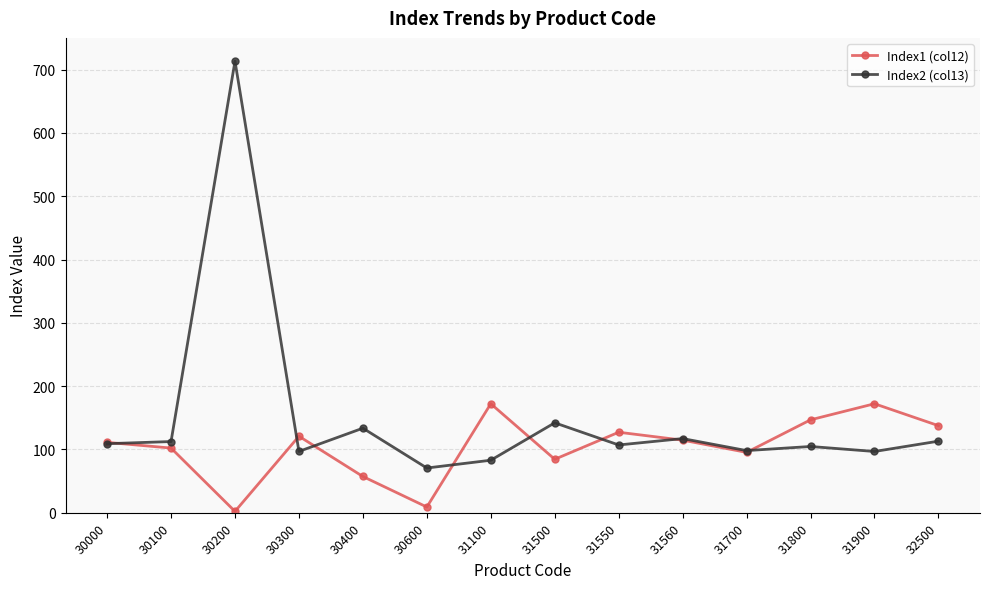

The value of Index2 (col13) at 31500 is 142.1. True or false?

True